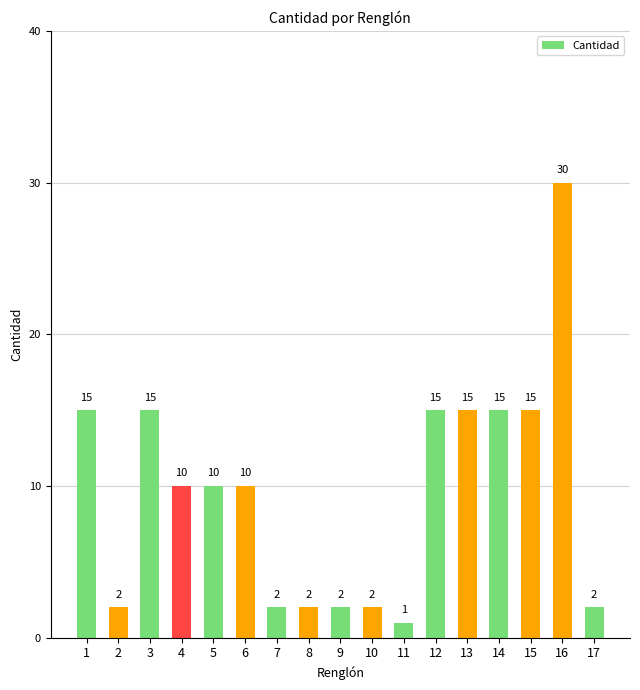

How many data points does each series have?

17